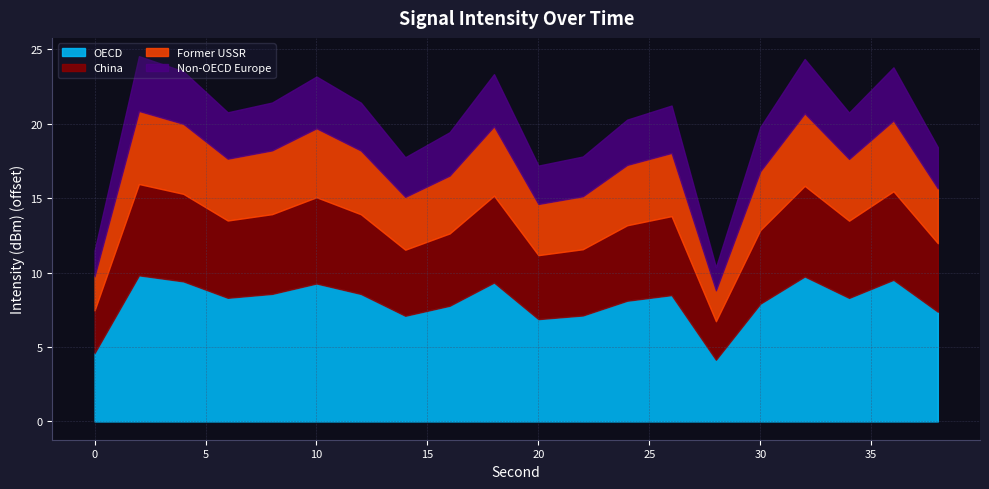

What is the maximum value for OECD?

9.8